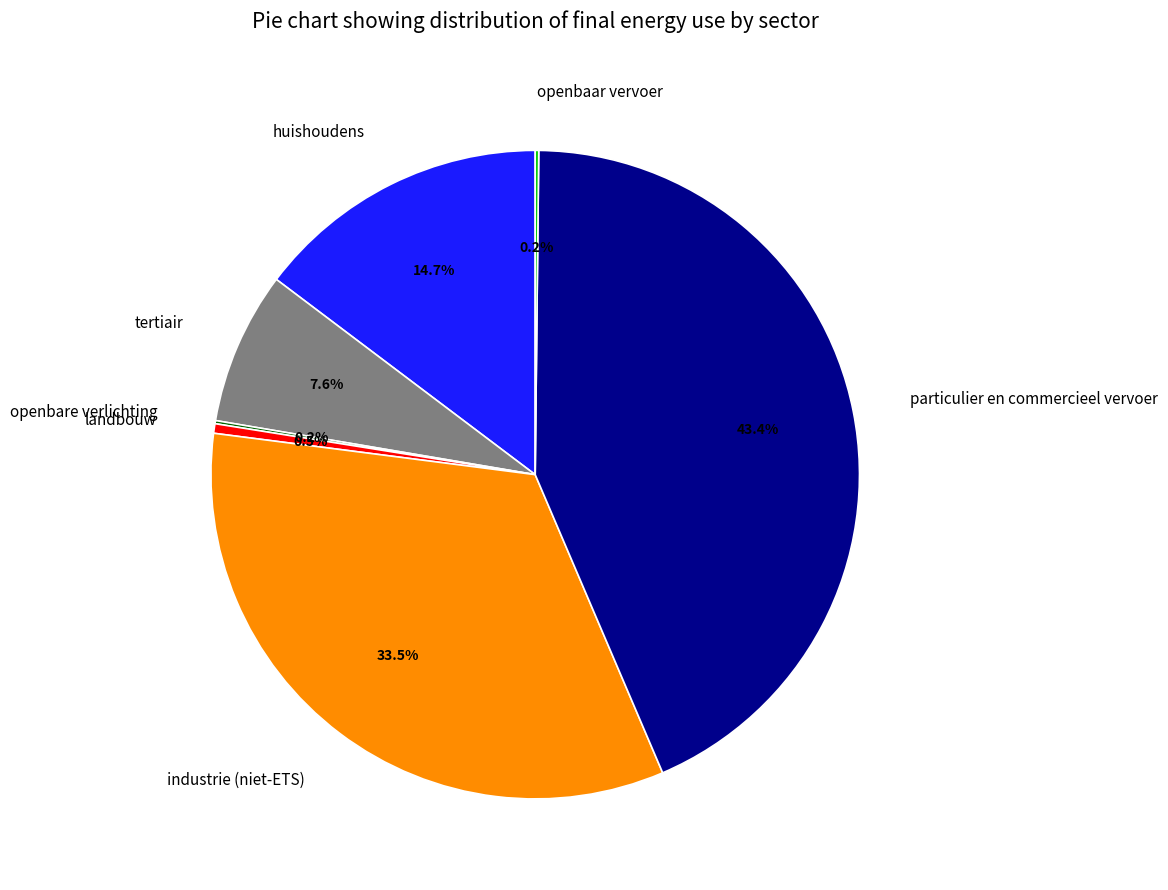

Approximately how many times larger is the value at huishoudens compared to particulier en commercieel vervoer?

0.3